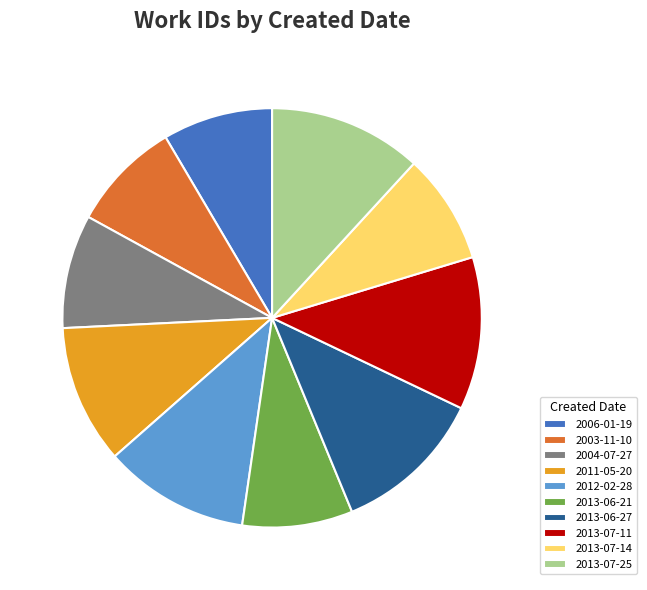

The 2013-07-14 slice represents 1% of the pie. True or false?

False